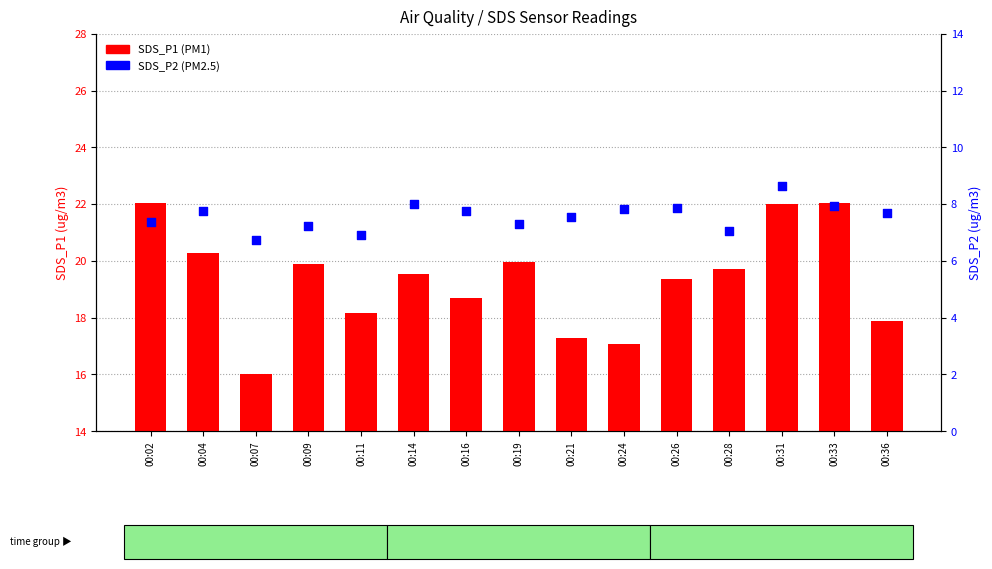

Which series reaches the minimum Y coordinate?

SDS_P2